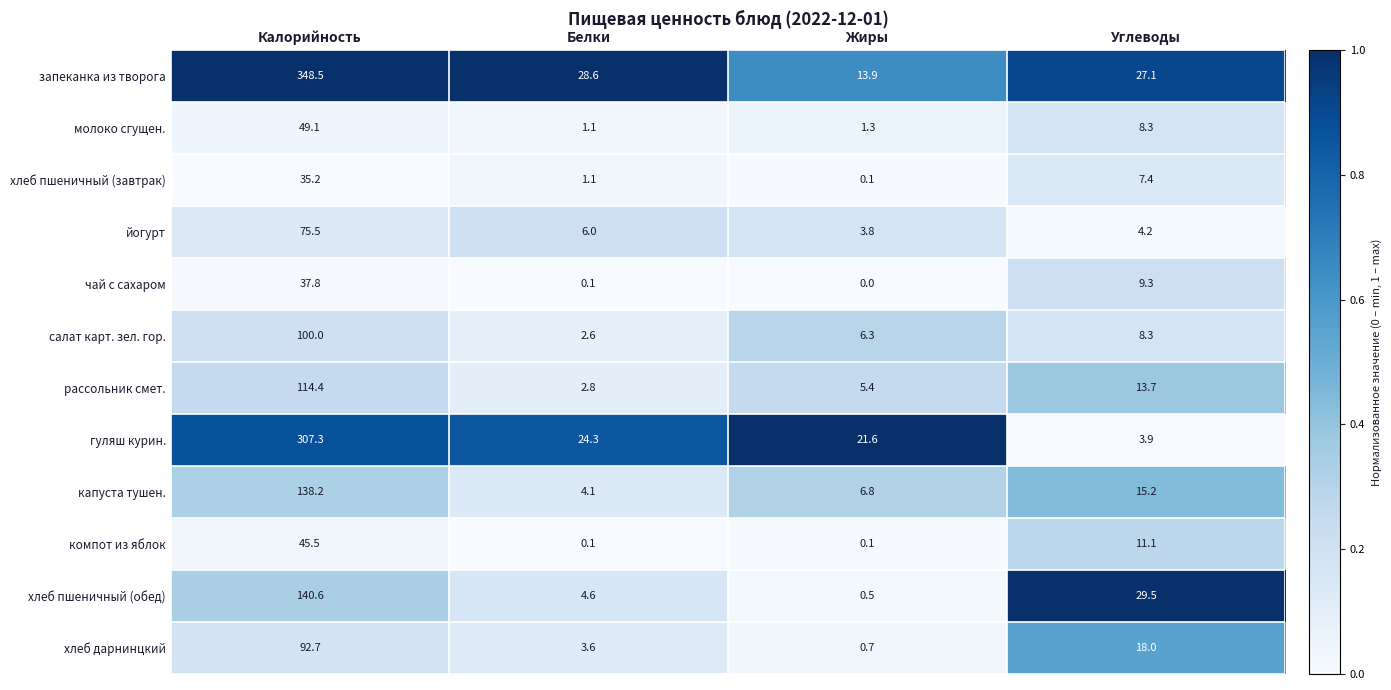

What is the average value of the капуста тушен. series?

41.1